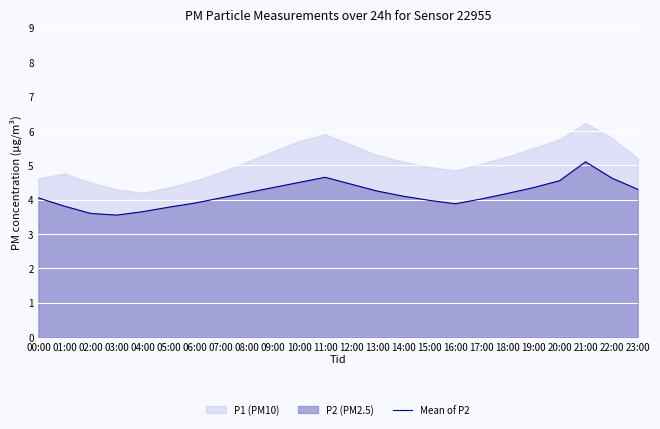

Rank the categories by value from lowest to highest.

03:00, 02:00, 04:00, 05:00, 01:00, 16:00, 06:00, 15:00, 17:00, 00:00, 07:00, 14:00, 18:00, 08:00, 13:00, 23:00, 09:00, 19:00, 12:00, 10:00, 20:00, 22:00, 11:00, 21:00